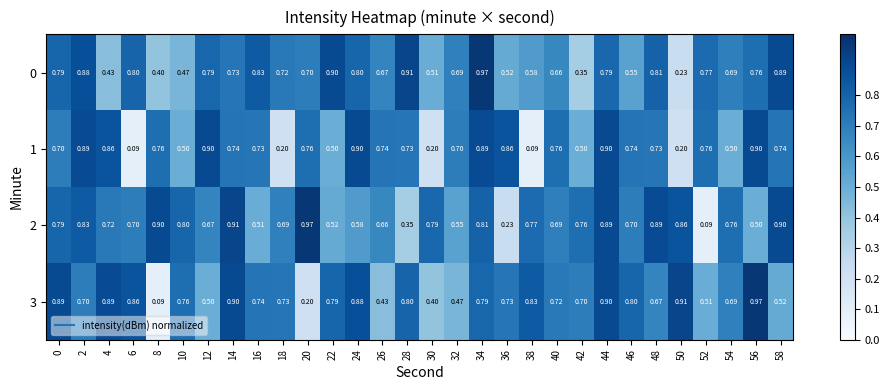

Is the value of 1 at 8 greater than the value of 3 at 28?

No